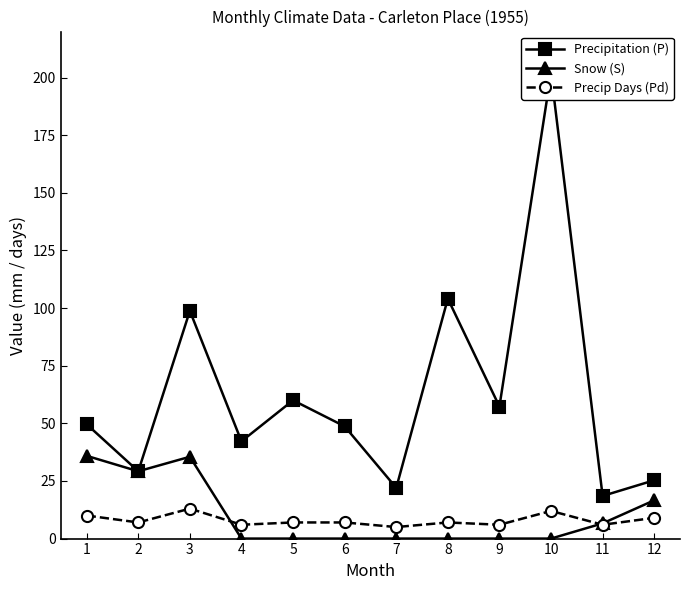

Where does the Precipitation (P) series first go above 49?

1